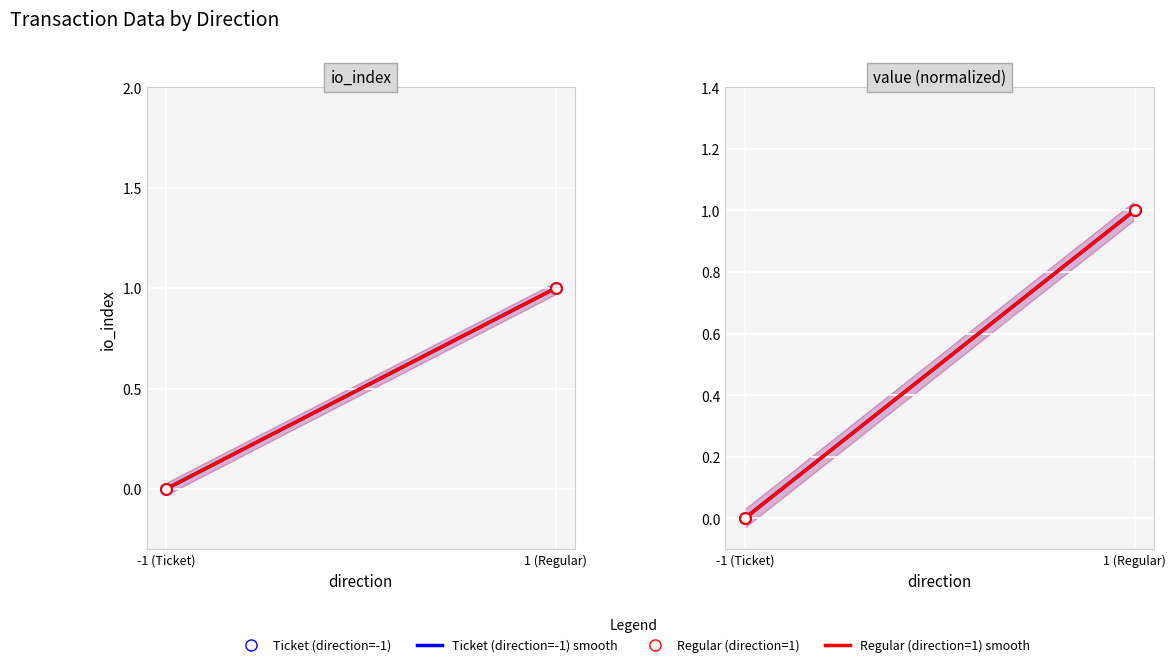

Which series has the largest total across all categories?

Ticket (direction=-1) smooth